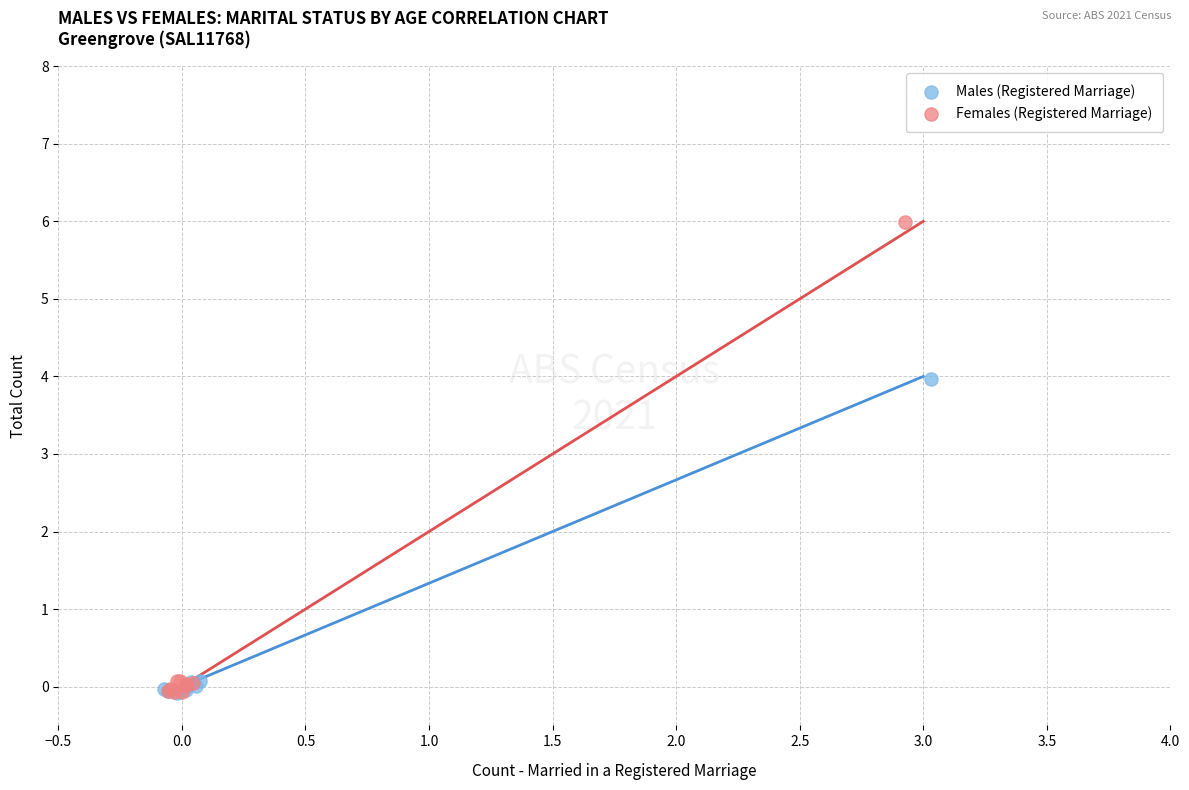

Which series has the widest spread of Y values?

Females (Registered Marriage)